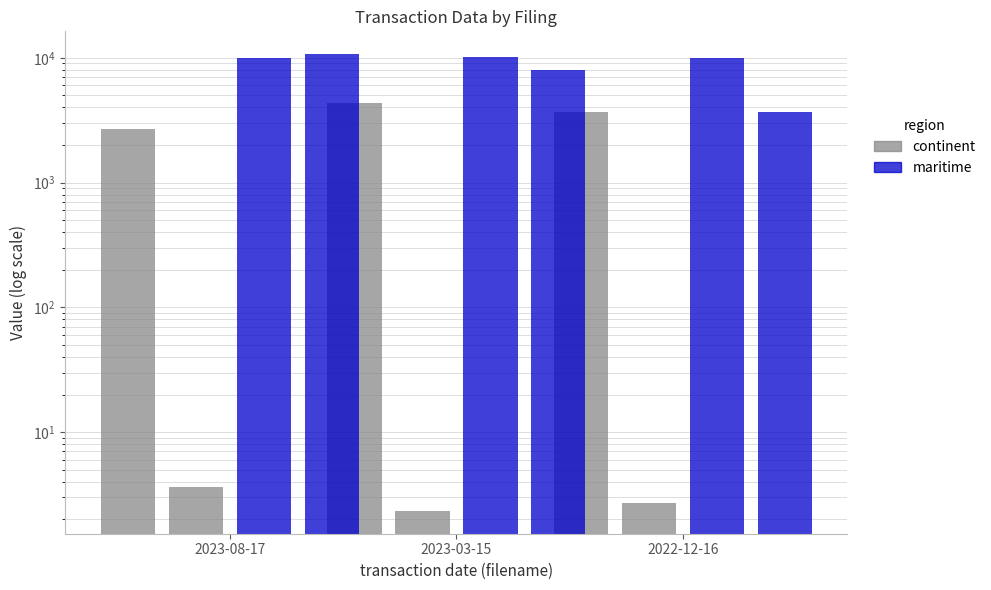

The value of maritime at 2023-03-15 is 5886. True or false?

False